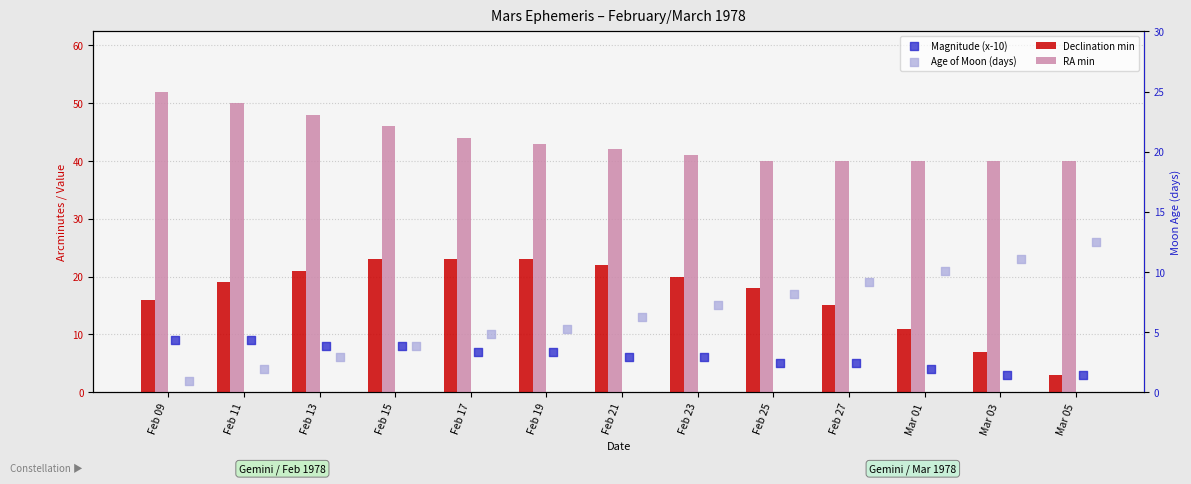

Is the value of RA min at Mar 05 greater than the value of Age of Moon (days) at Feb 25?

Yes